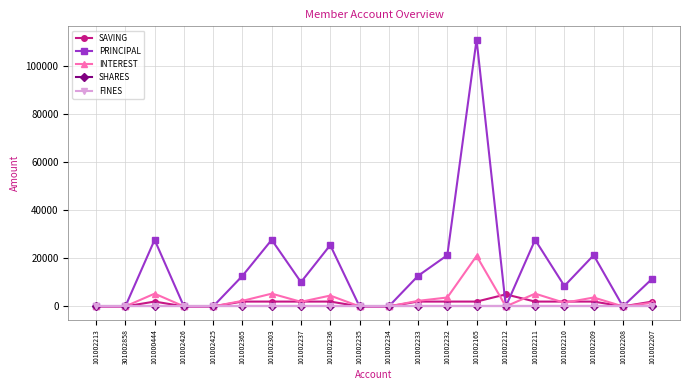

Reading left to right, what are all the values shown in this chart?

SAVING: 101002213=0	301002858=0	101000444=2000	101002426=0	101002425=0	101002365=2000	101002303=2000	101002237=2000	101002236=2000	101002235=0	101002234=0	101002233=2000	101002232=2000	101002165=2000	101002212=5000	101002211=2000	101002210=2000	101002209=2000	101002208=0	101002207=2000
PRINCIPAL: 101002213=0	301002858=0	101000444=27700	101002426=0	101002425=0	101002365=12700	101002303=27700	101002237=10100	101002236=25500	101002235=0	101002234=0	101002233=12700	101002232=21300	101002165=111000	101002212=0	101002211=27700	101002210=8500	101002209=21300	101002208=0	101002207=11500
INTEREST: 101002213=0	301002858=0	101000444=5300	101002426=0	101002425=0	101002365=2300	101002303=5300	101002237=1900	101002236=4500	101002235=0	101002234=0	101002233=2300	101002232=3700	101002165=21000	101002212=0	101002211=5300	101002210=1500	101002209=3700	101002208=0	101002207=1500
SHARES: 101002213=0	301002858=0	101000444=0	101002426=0	101002425=0	101002365=0	101002303=0	101002237=0	101002236=0	101002235=0	101002234=0	101002233=0	101002232=0	101002165=0	101002212=0	101002211=0	101002210=0	101002209=0	101002208=0	101002207=0
FINES: 101002213=0	301002858=0	101000444=0	101002426=0	101002425=0	101002365=0	101002303=0	101002237=0	101002236=0	101002235=0	101002234=0	101002233=0	101002232=0	101002165=0	101002212=0	101002211=0	101002210=0	101002209=0	101002208=0	101002207=0